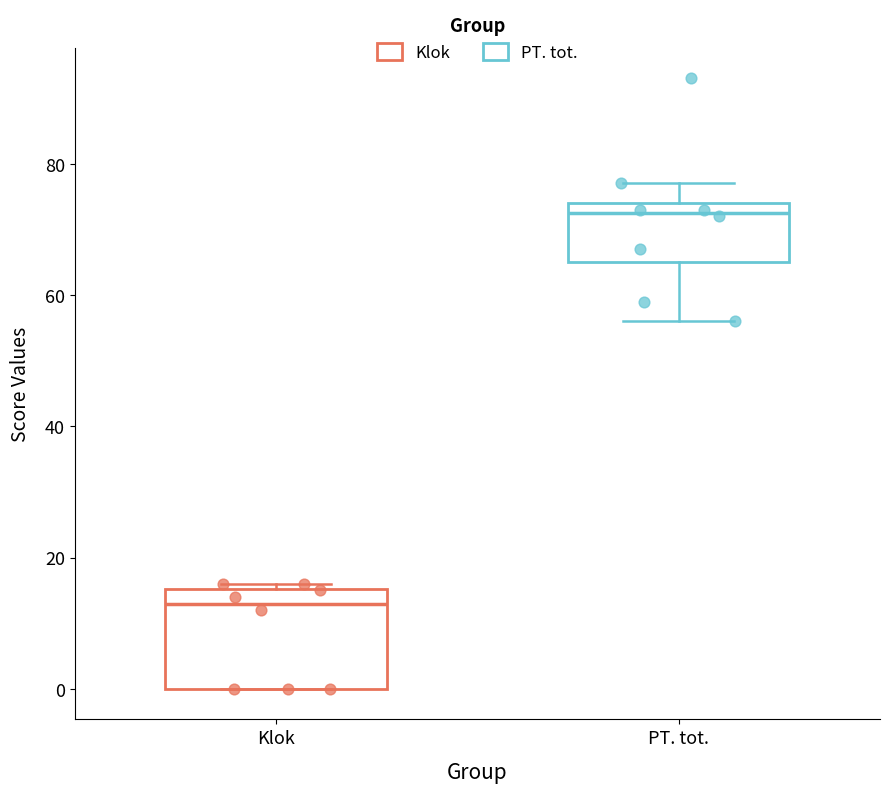

Where is the upper edge of the box for Klok on the y-axis? The values are not printed on the chart, so give them approximately, as read against the axis.

16